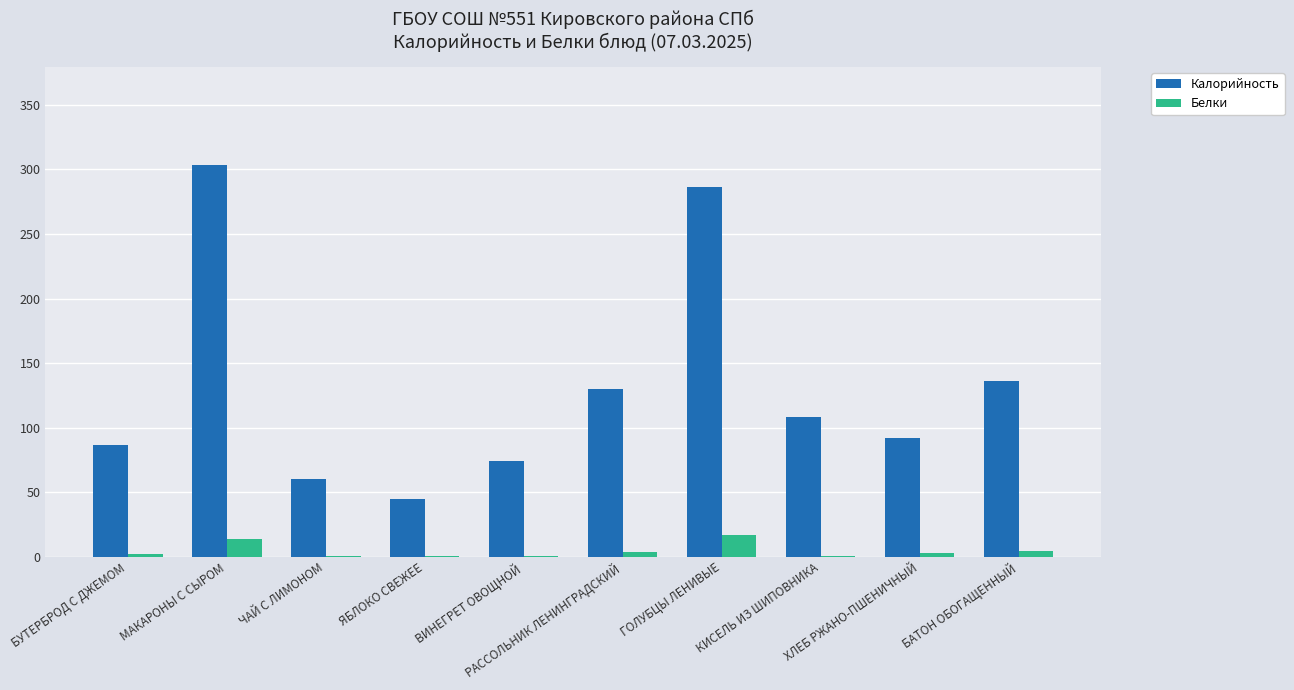

What is the greatest value displayed?

303.5